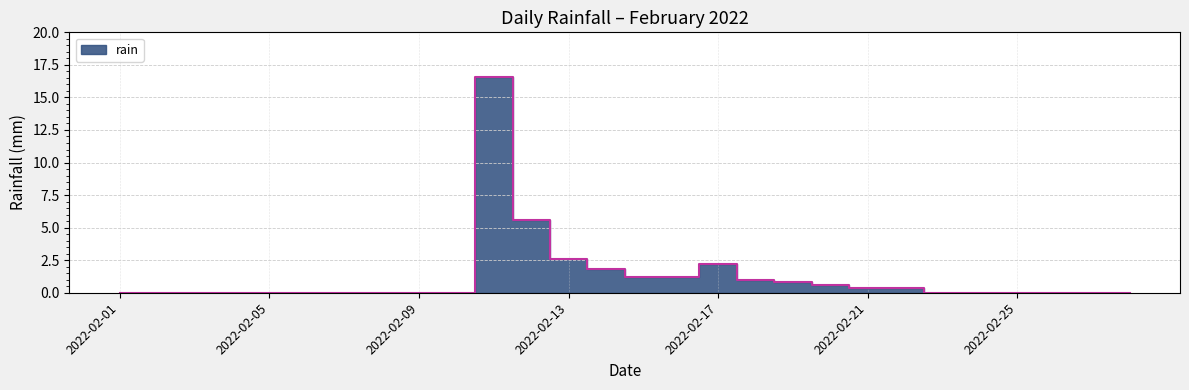

List the labels in order of value, smallest first.

2022-02-01, 2022-02-02, 2022-02-03, 2022-02-04, 2022-02-05, 2022-02-06, 2022-02-07, 2022-02-08, 2022-02-09, 2022-02-10, 2022-02-23, 2022-02-24, 2022-02-25, 2022-02-26, 2022-02-27, 2022-02-28, 2022-02-21, 2022-02-22, 2022-02-20, 2022-02-19, 2022-02-18, 2022-02-15, 2022-02-16, 2022-02-14, 2022-02-17, 2022-02-13, 2022-02-12, 2022-02-11